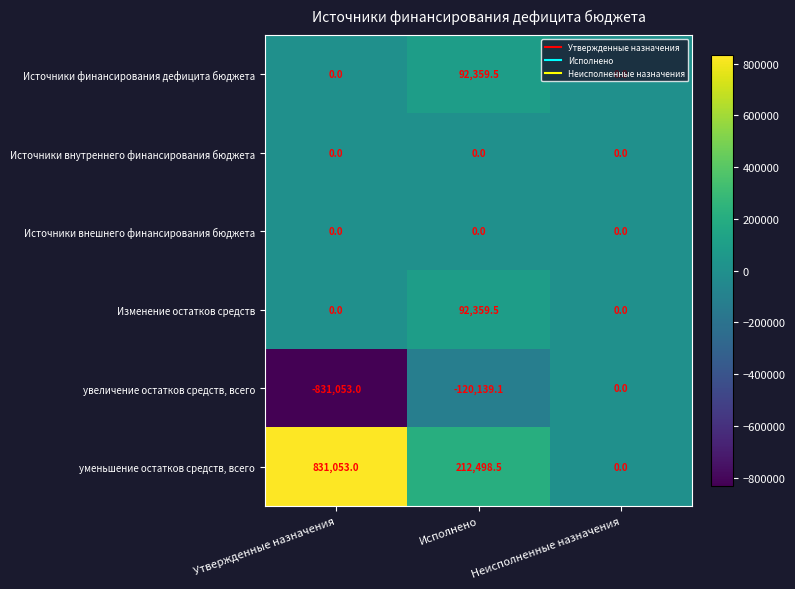

At how many categories does at least one series exceed -384873?

3